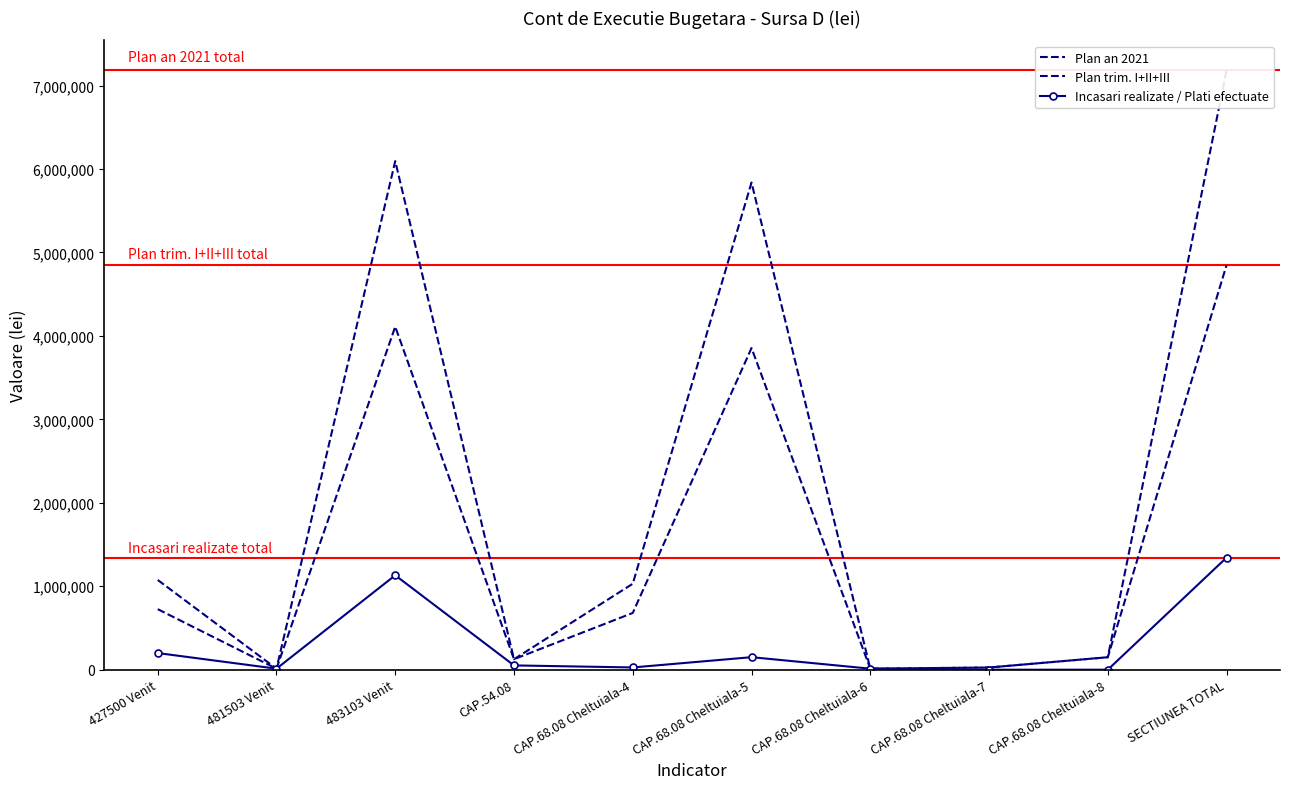

What is the difference between the highest and lowest values at 427500 Venit?

875913.6